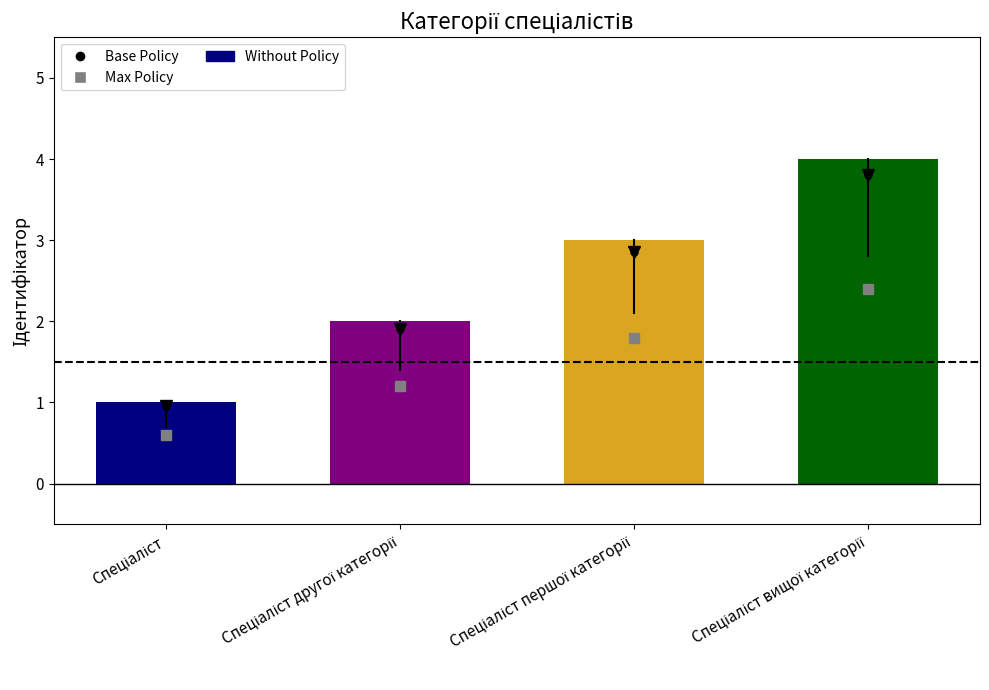

Reading left to right, extract all data points from this chart.

1	2	3	4